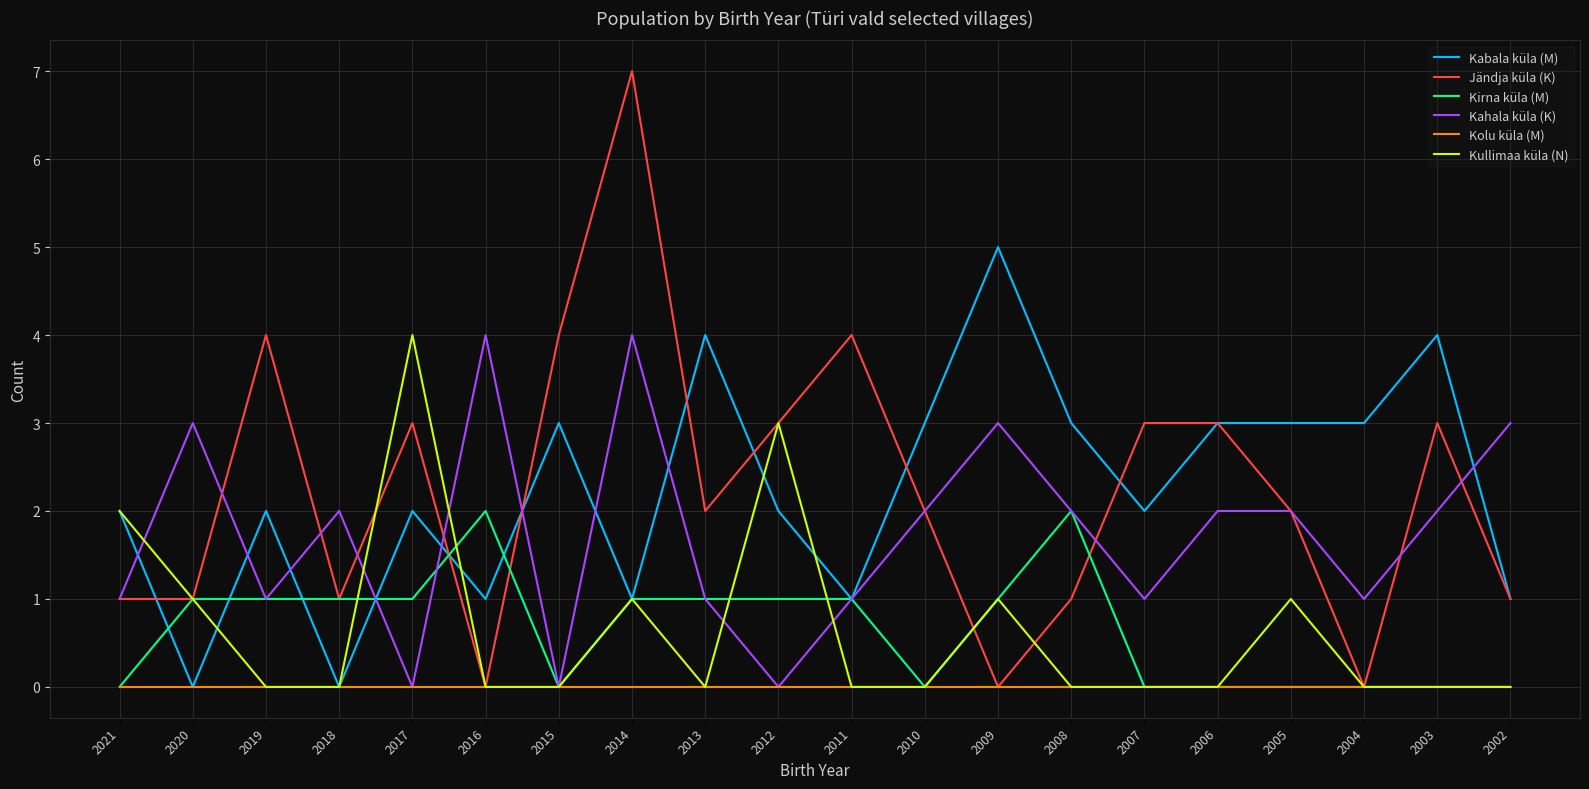

At which category is the sum across all series the highest?

2014